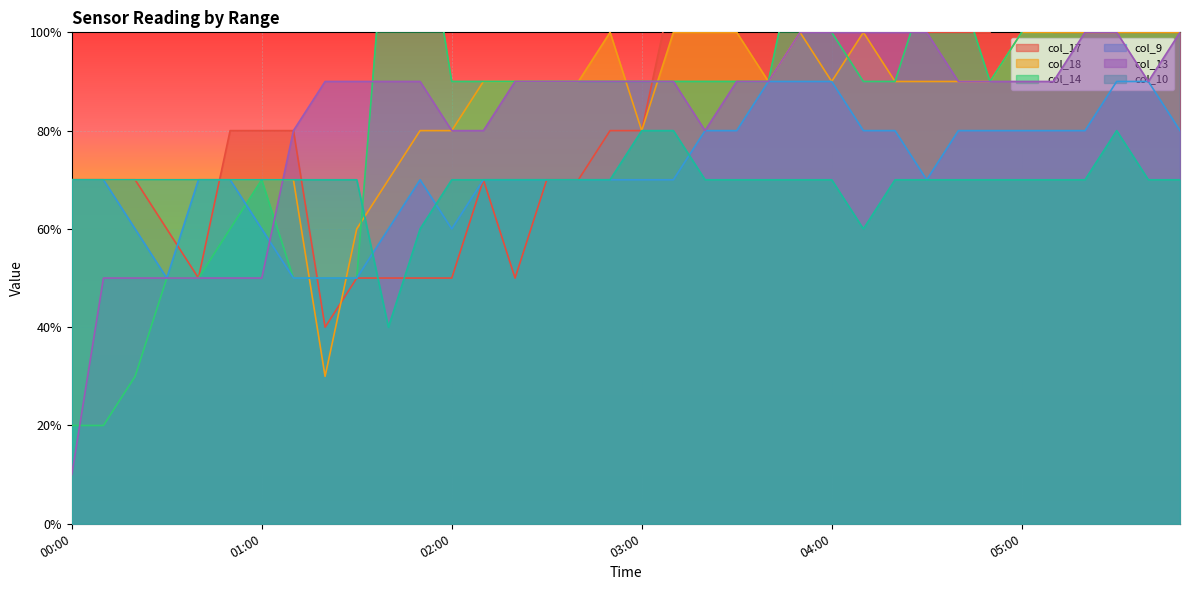

What is the value of the col_9 point at the 27th from the left?

0.8